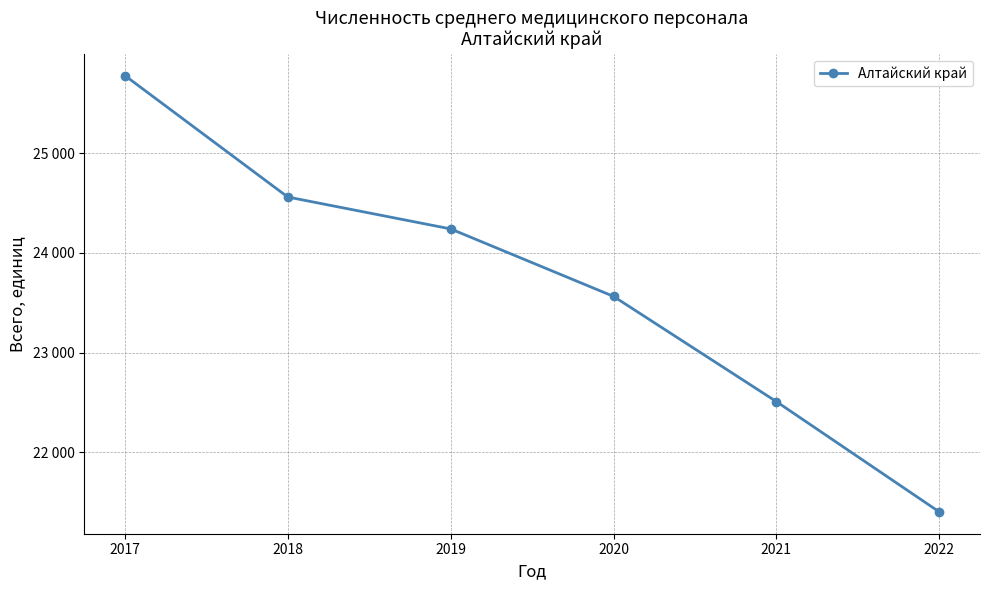

True or false: there are more than 2 points higher than both neighbors.

False